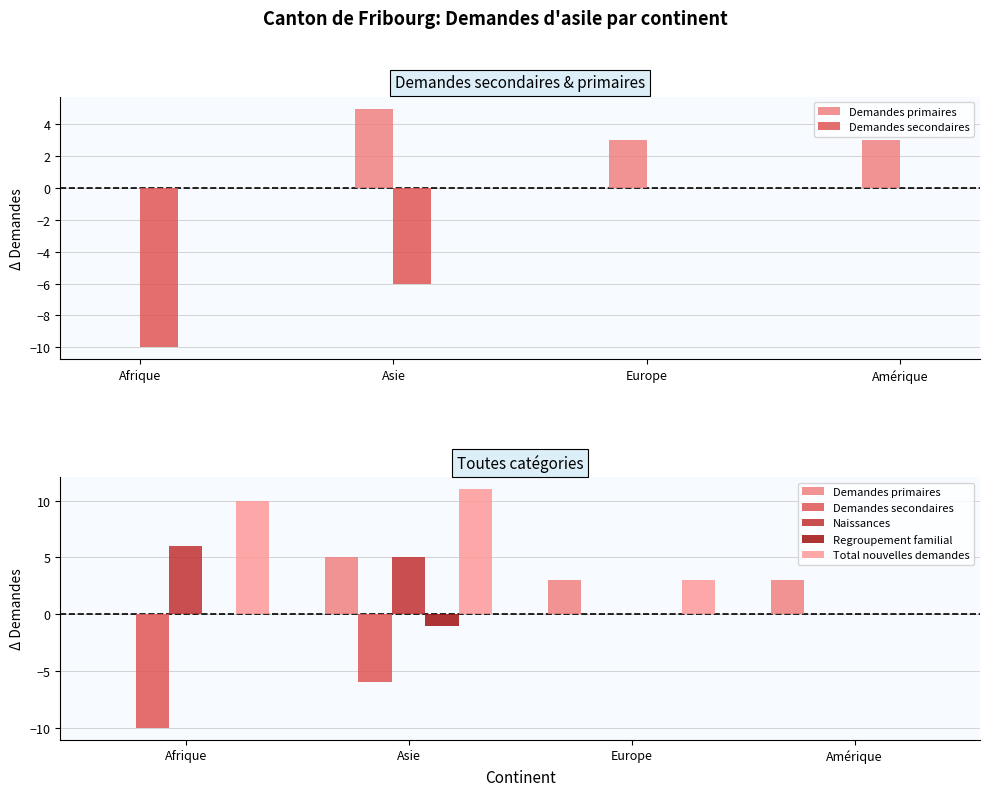

Reading right to left, list all the values displayed in this chart.

Demandes primaires: 3	3	5	0
Demandes secondaires: 0	0	-6	-10
Naissances: 0	0	5	6
Regroupement familial: 0	0	-1	0
Total nouvelles demandes: 0	3	11	10